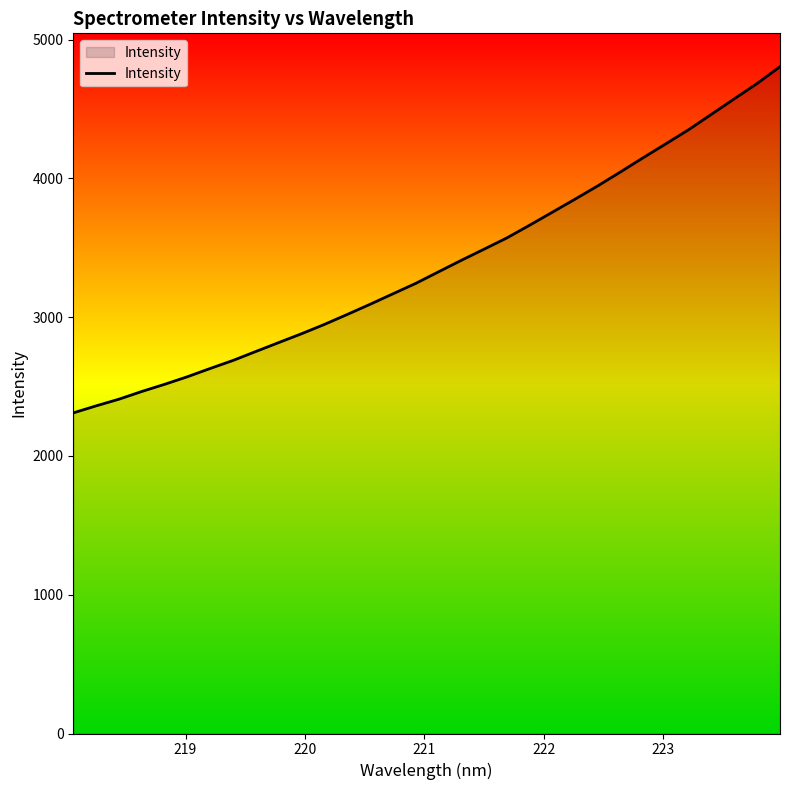

What is the difference between the maximum and minimum values?

2494.4